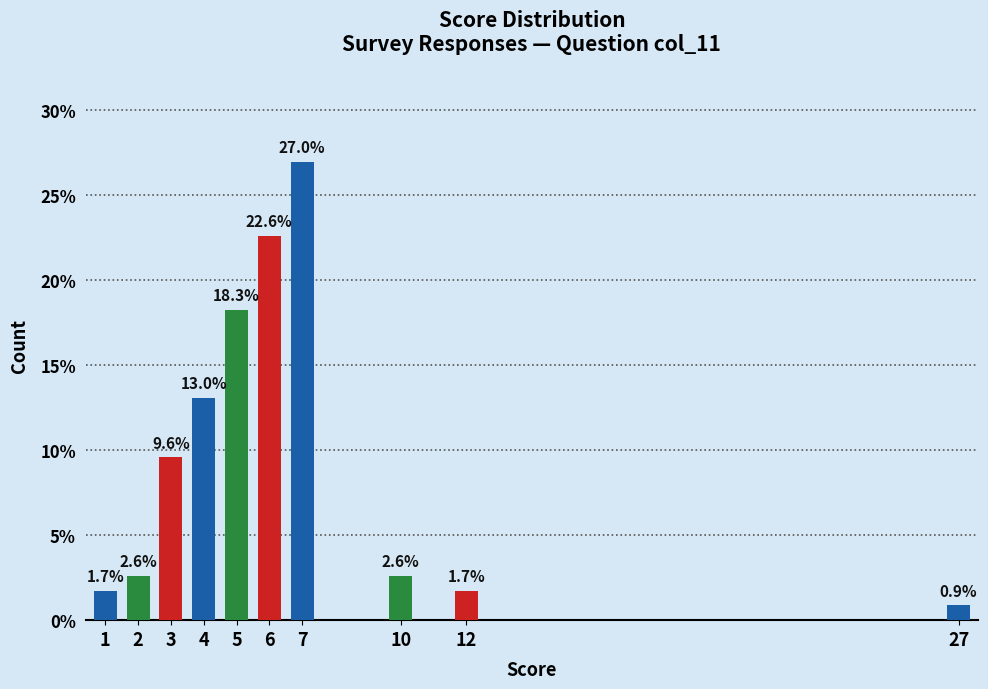

Reading right to left, extract all data points from this chart.

0.9	1.7	2.6	27.0	22.6	18.3	13.0	9.6	2.6	1.7